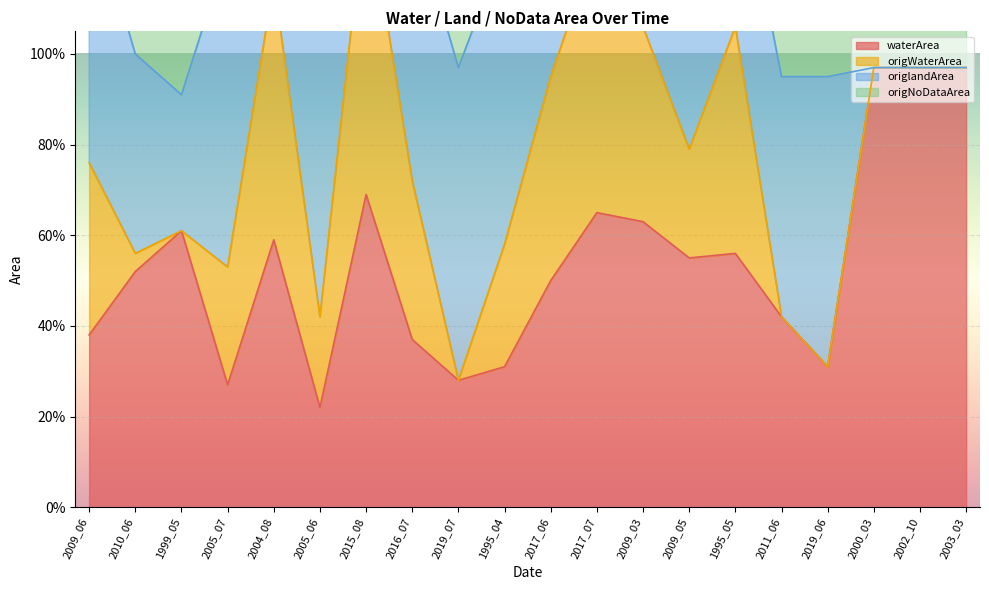

What is the difference between the origlandArea values at 2009_05 and 2009_03?

0.1